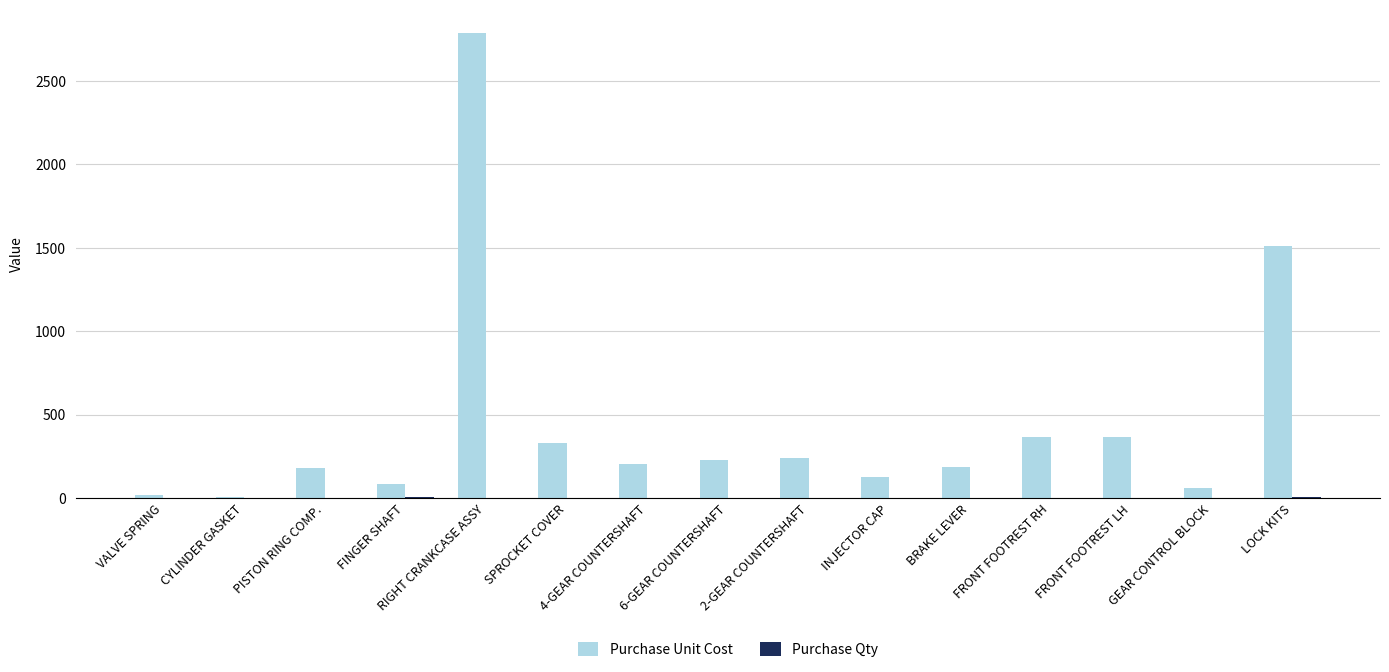

The value of Purchase Unit Cost at SPROCKET COVER is 332. True or false?

True